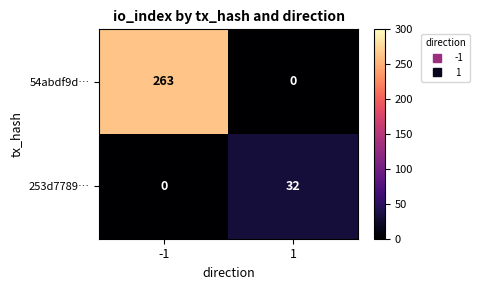

What is the maximum value for 54abdf9d…?

263